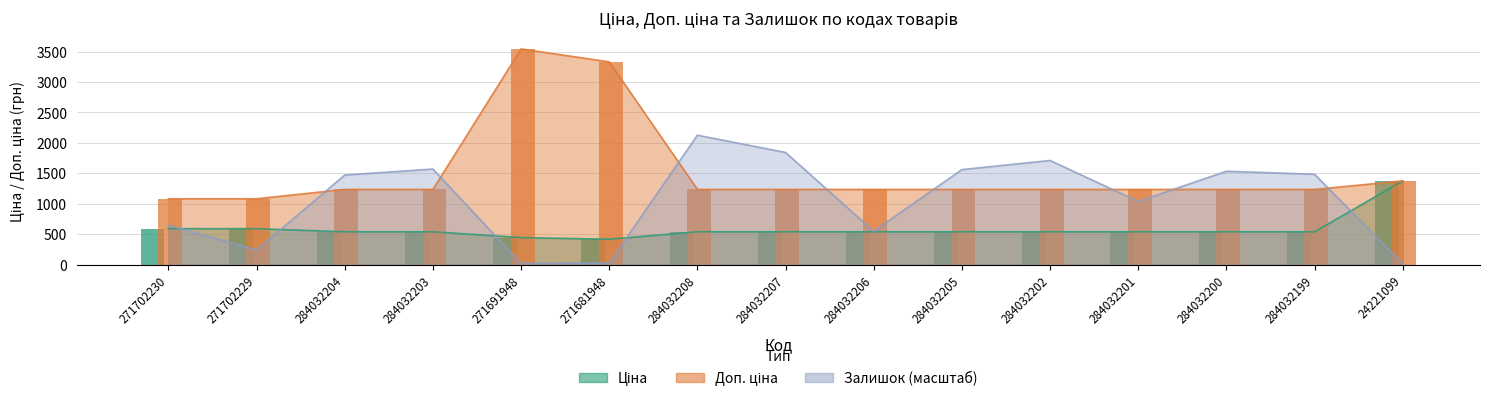

What is the value of the Ціна bar at the 2nd from the left?

589.9